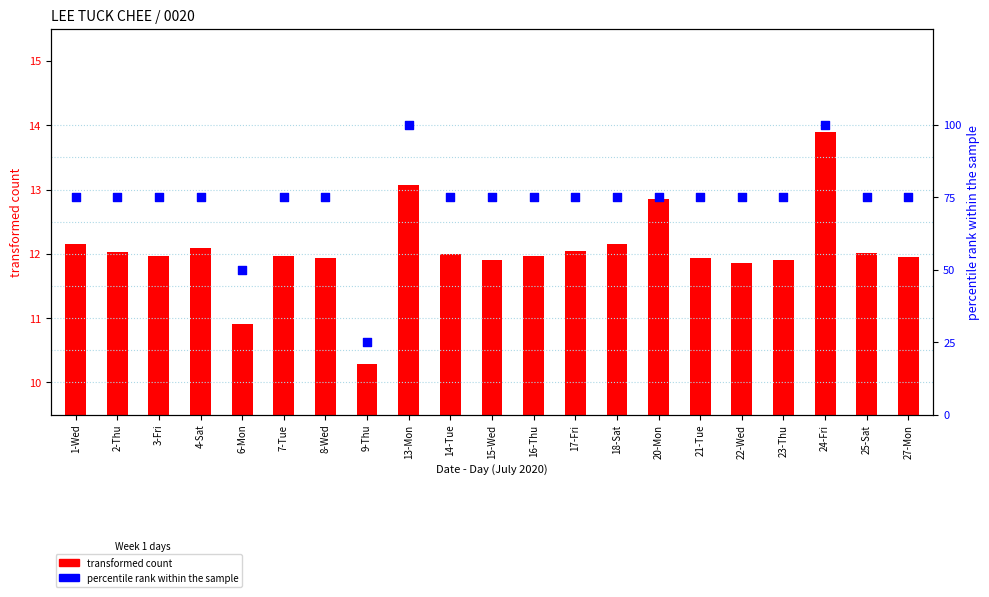

Which series contains the lowest Y value?

transformed count